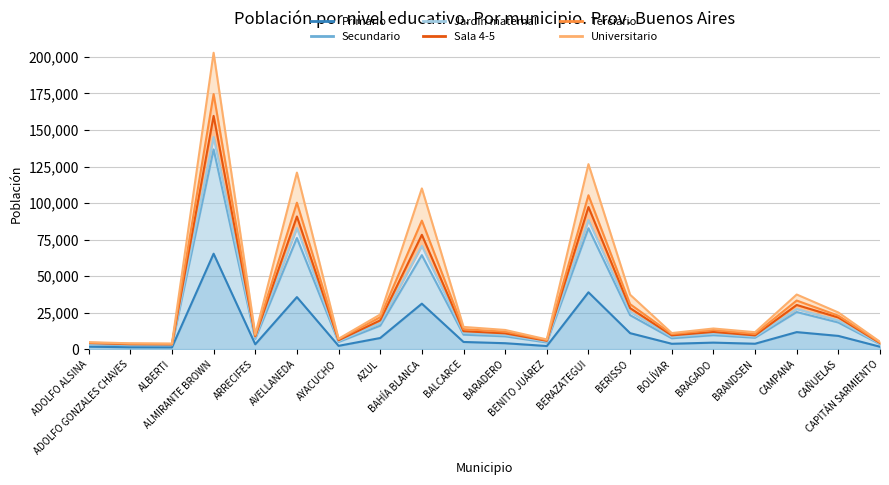

What is the label of the 9th point from the right?

BENITO JUÁREZ